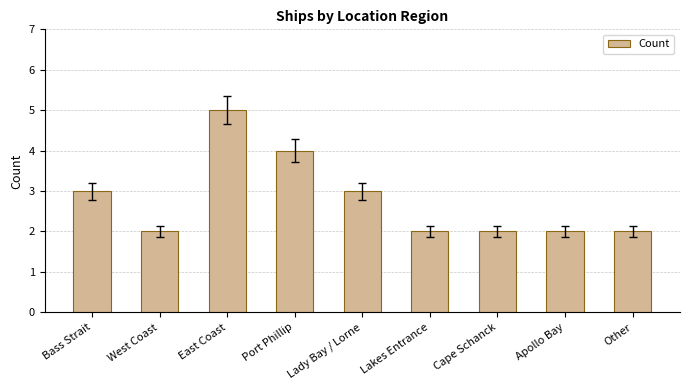

Count the number of categories in the chart.

9